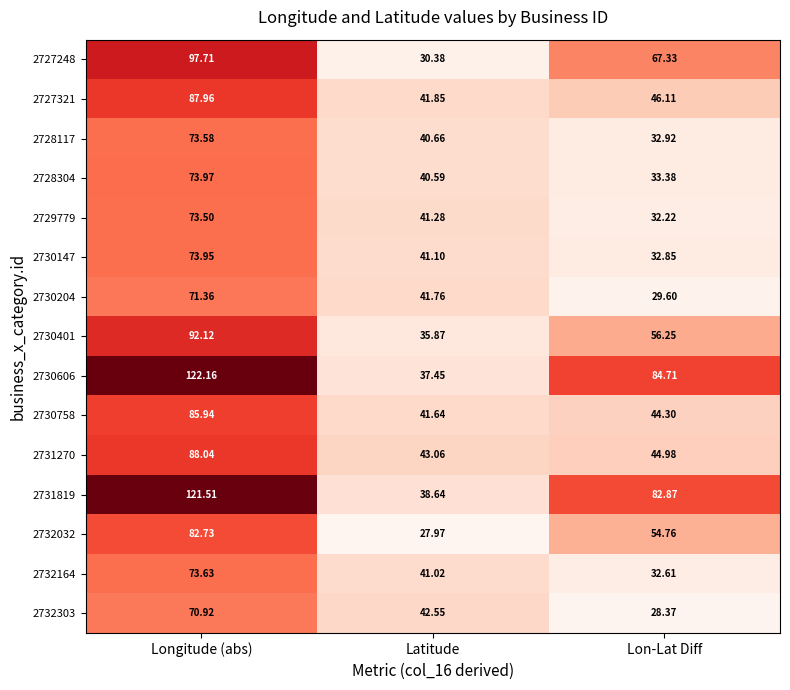

At which label does 2732303 reach its minimum?

Lon-Lat Diff